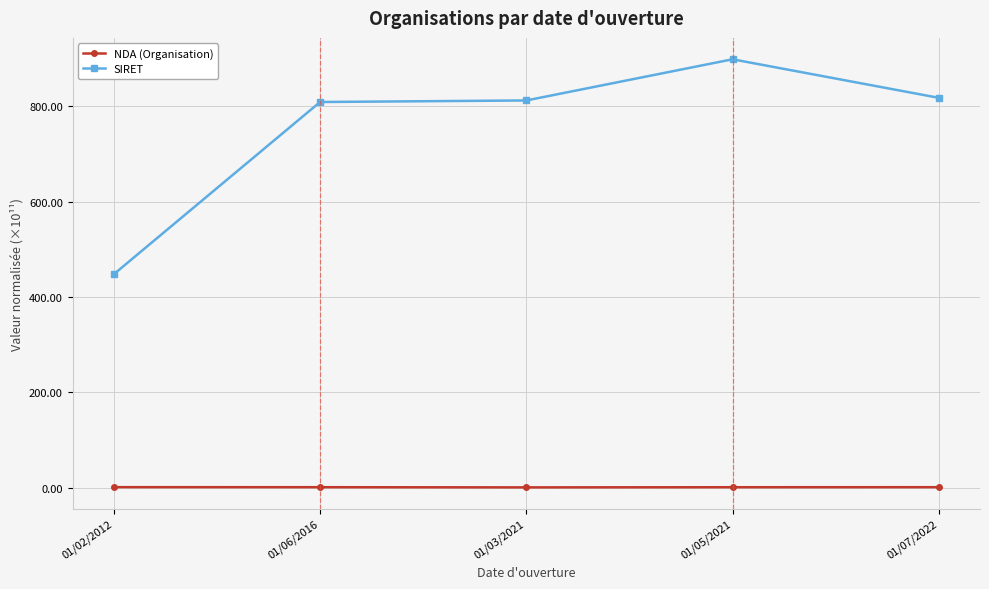

In NDA (Organisation), how many points are lower than both neighbors (excluding endpoints)?

1